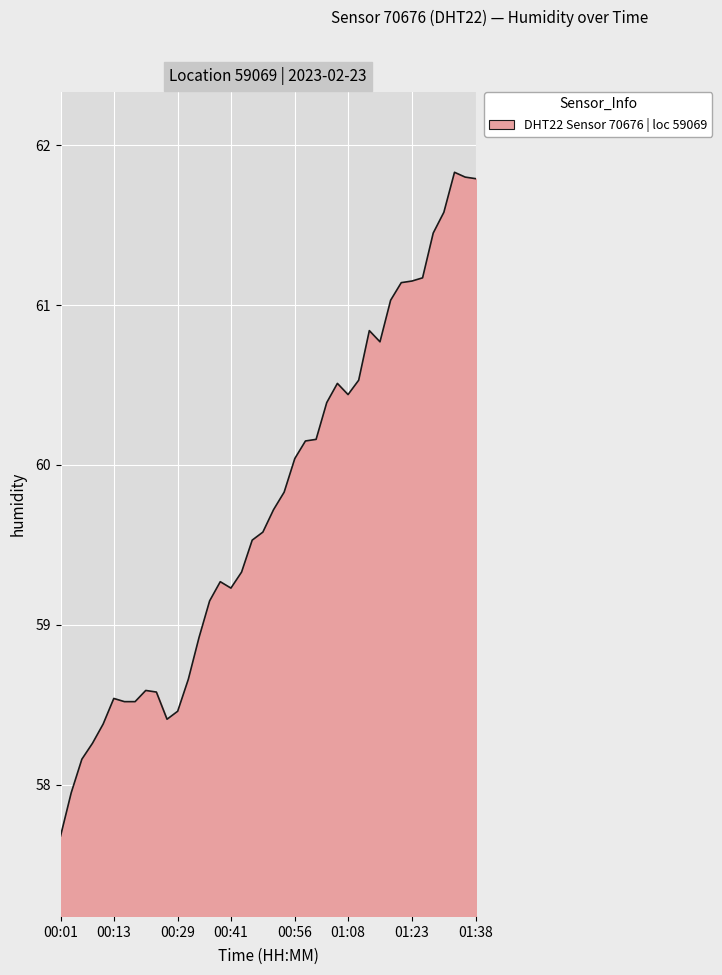

What is the maximum value shown in the chart?

61.8